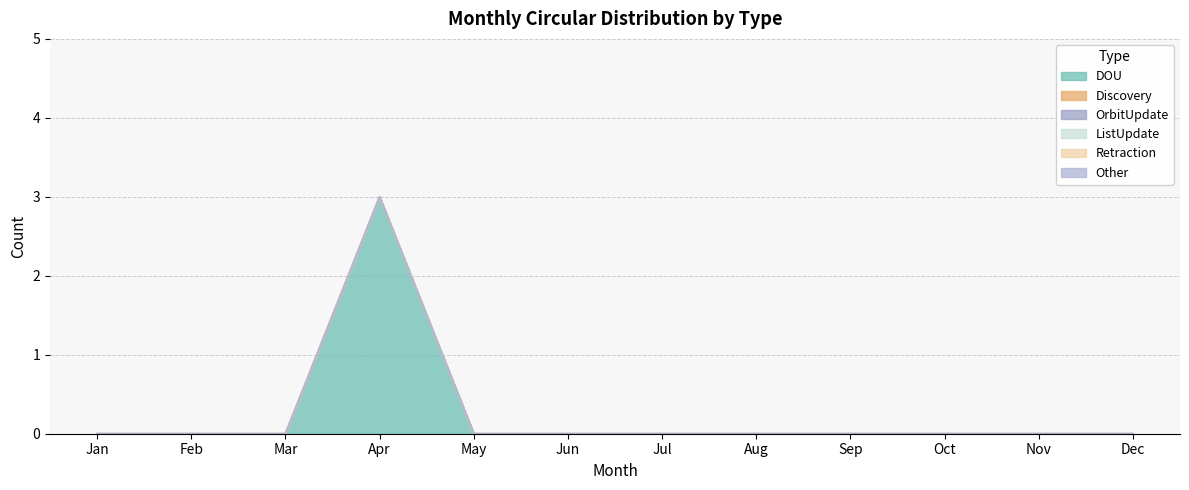

True or false: DOU and OrbitUpdate intersect in this chart.

False